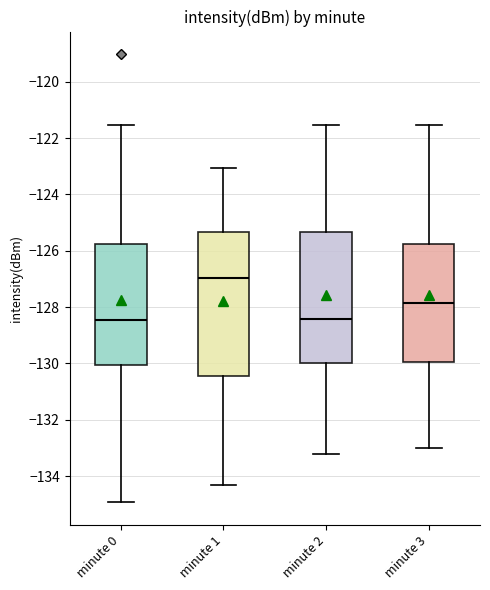

Where does the lower whisker of the box for minute 0 end on the y-axis? The values are not printed on the chart, so give them approximately, as read against the axis.

-135.0